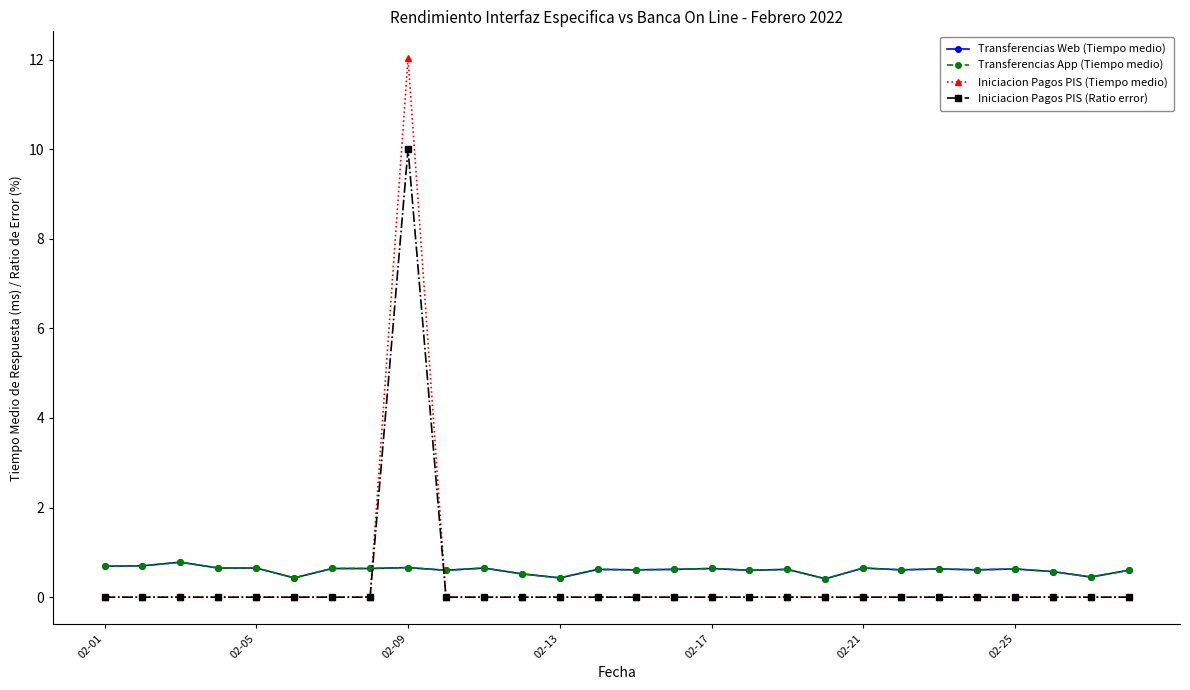

Does the chart display data point markers on the line(s)?

Yes